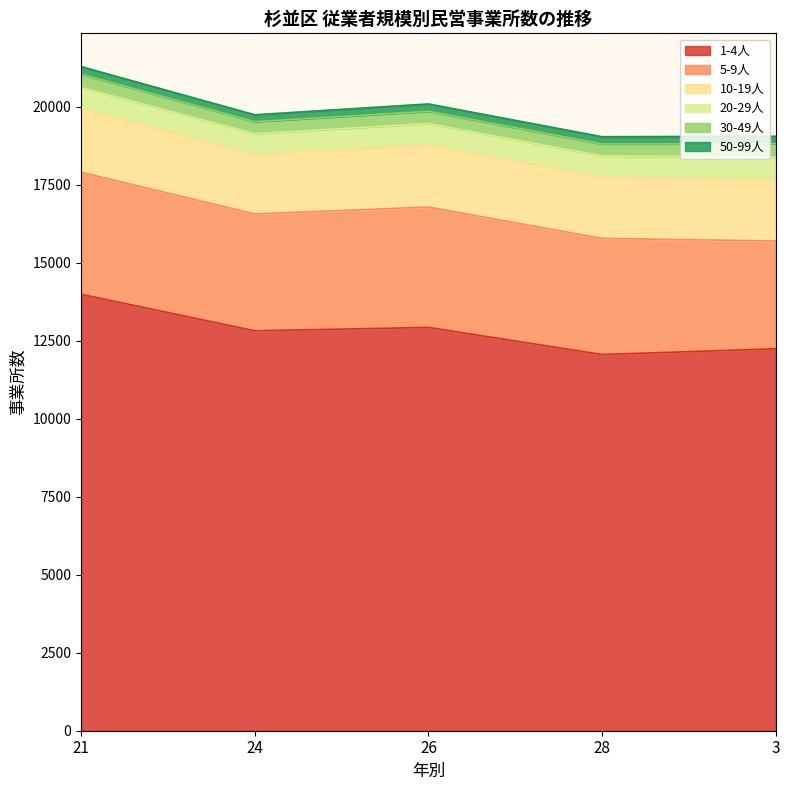

At which label does 30-49人 reach its peak?

3